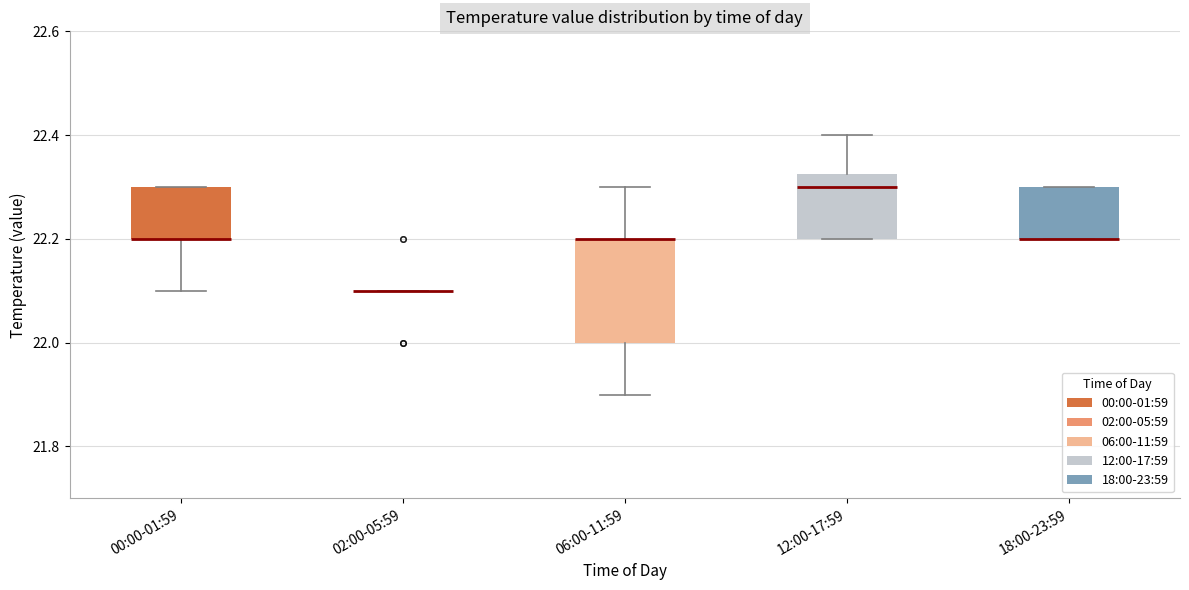

Where does the lower whisker of the box for 06:00-11:59 end on the y-axis? The values are not printed on the chart, so give them approximately, as read against the axis.

21.90